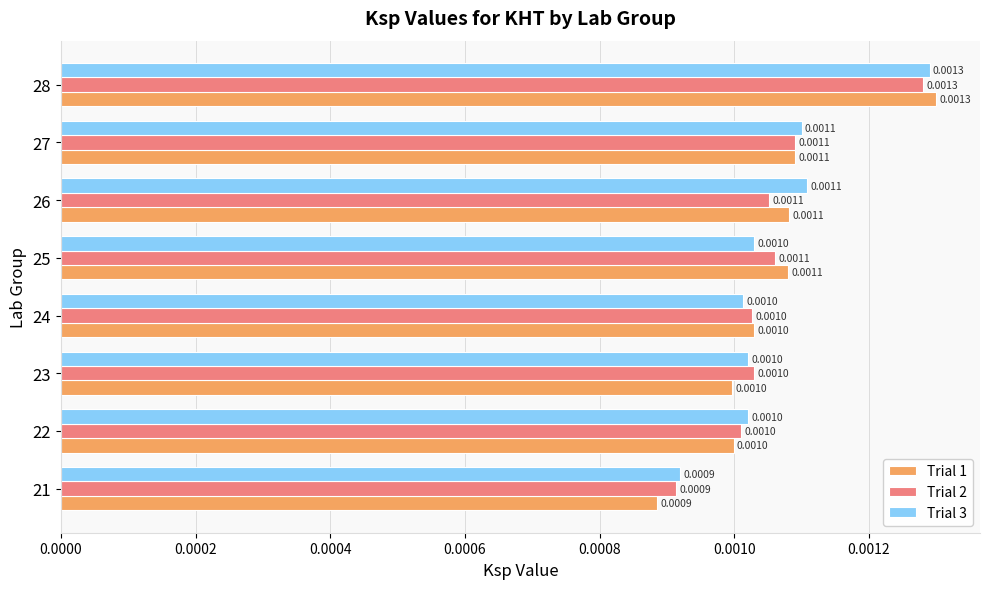

At how many categories does at least one series exceed 0?

8